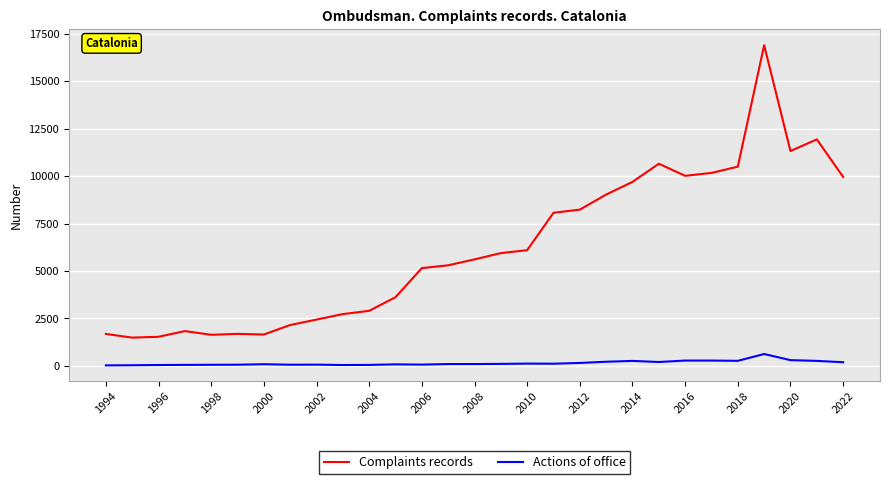

What are all the series names shown in the legend?

Complaints records, Actions of office